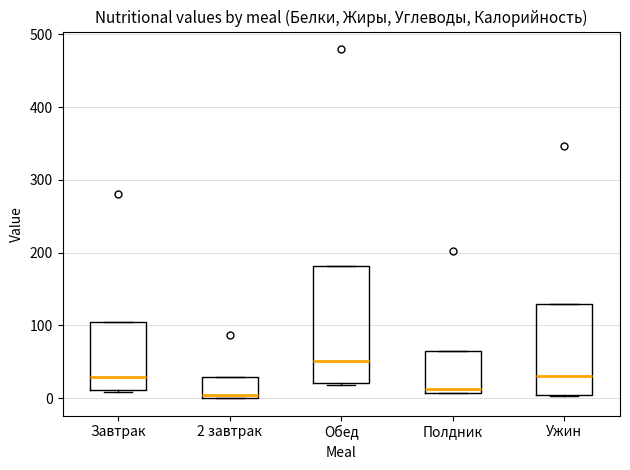

Reading left to right, transcribe this box plot: for each box, give where its median line is, the range the box spans, and where its two whiskers end, as read against the y-axis. The values are not printed on the chart, so give them approximately, as read against the axis.

Завтрак: median 30, box 10 to 110, whiskers 10 to 110
2 завтрак: median 10, box 0 to 30, whiskers 0 to 30
Обед: median 50, box 20 to 180, whiskers 20 to 180
Полдник: median 10 (just above the box's lower edge), box 10 to 70, whiskers 10 to 70
Ужин: median 30, box 0 to 130, whiskers 0 to 130